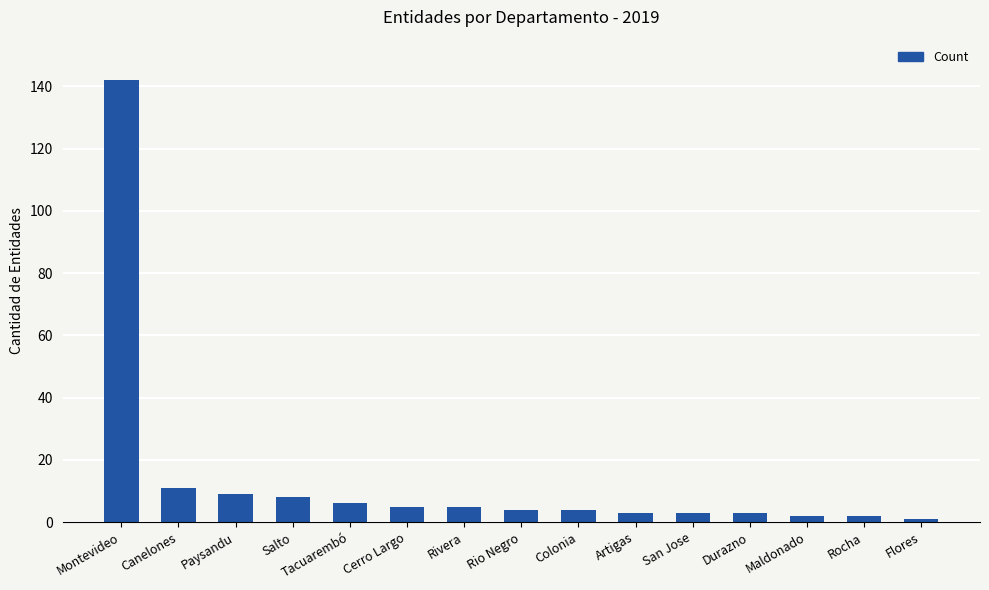

Reading right to left, list all the values displayed in this chart.

1	2	2	3	3	3	4	4	5	5	6	8	9	11	142